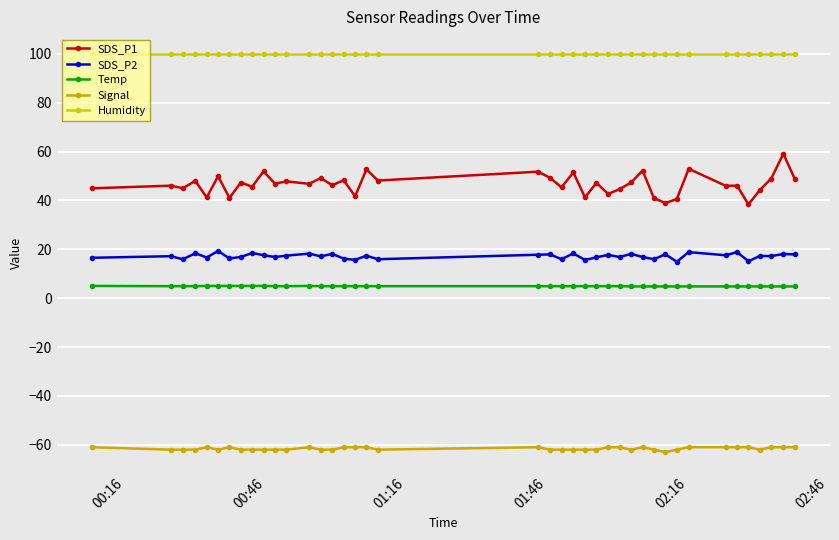

What are all the series names shown in the legend?

SDS_P1, SDS_P2, Temp, Signal, Humidity